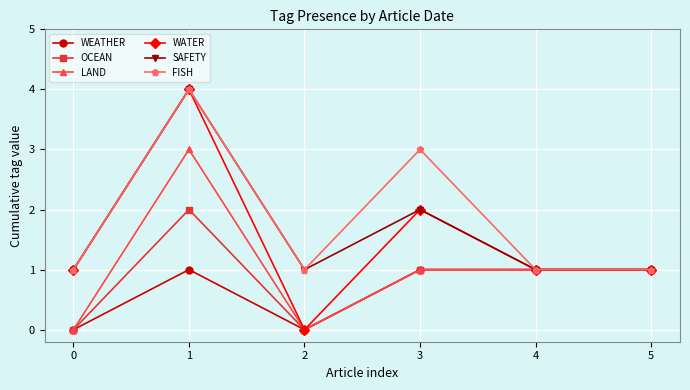

What is the highest value of the SAFETY series?

4